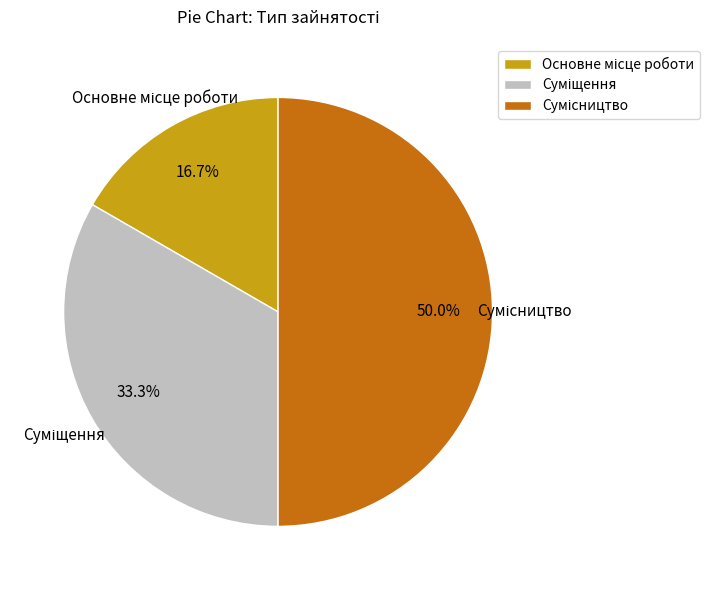

To the nearest percent, what portion does Сумісництво represent?

50%